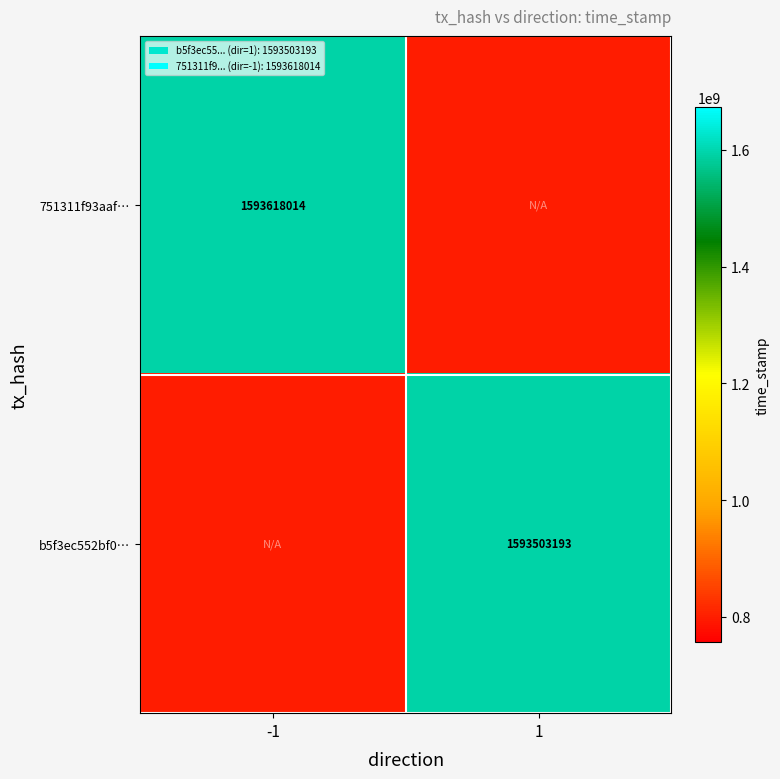

The value of b5f3ec552bf0… at 1 is 2701058602.8. True or false?

False